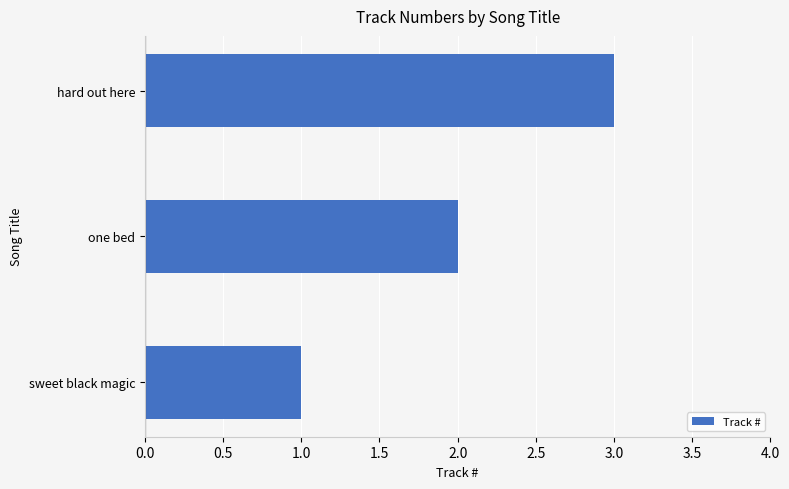

List the labels in order of value, smallest first.

sweet black magic, one bed, hard out here